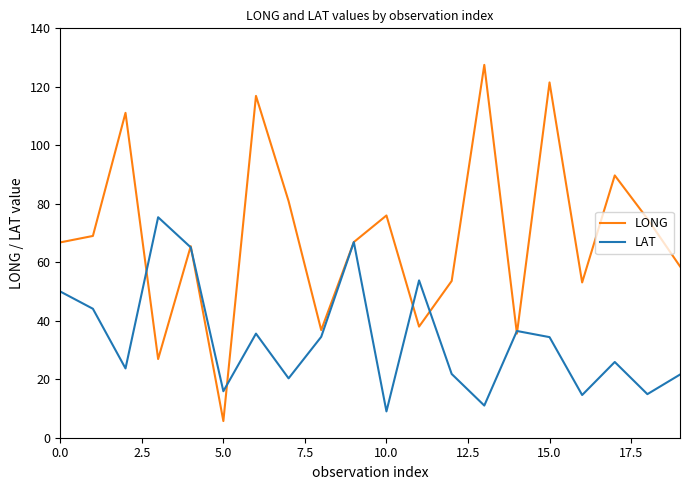

Which series has the largest range (max minus min)?

LONG